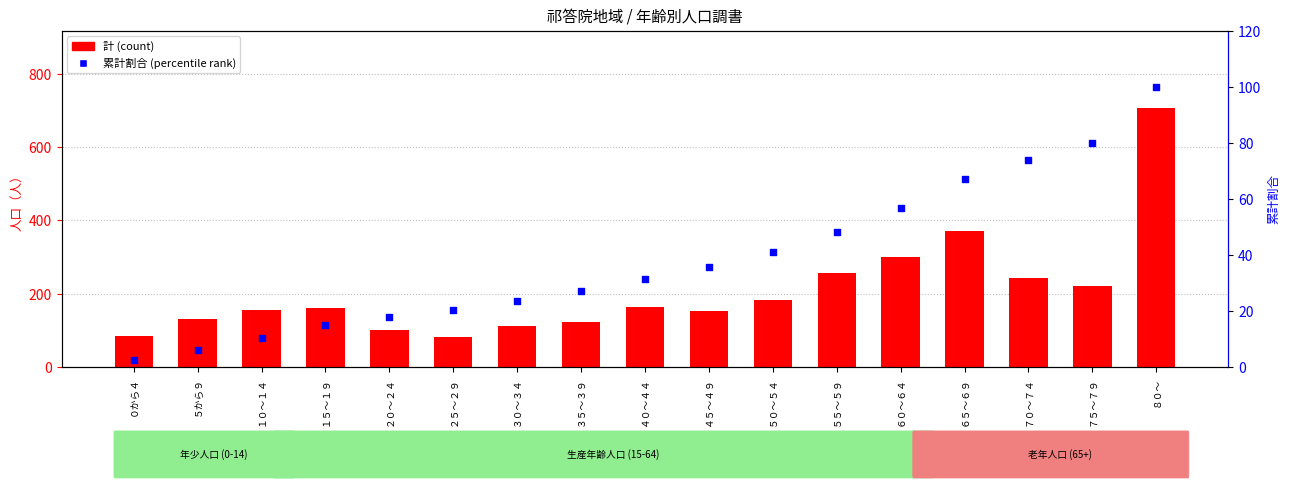

At how many categories does at least one series exceed 637?

1